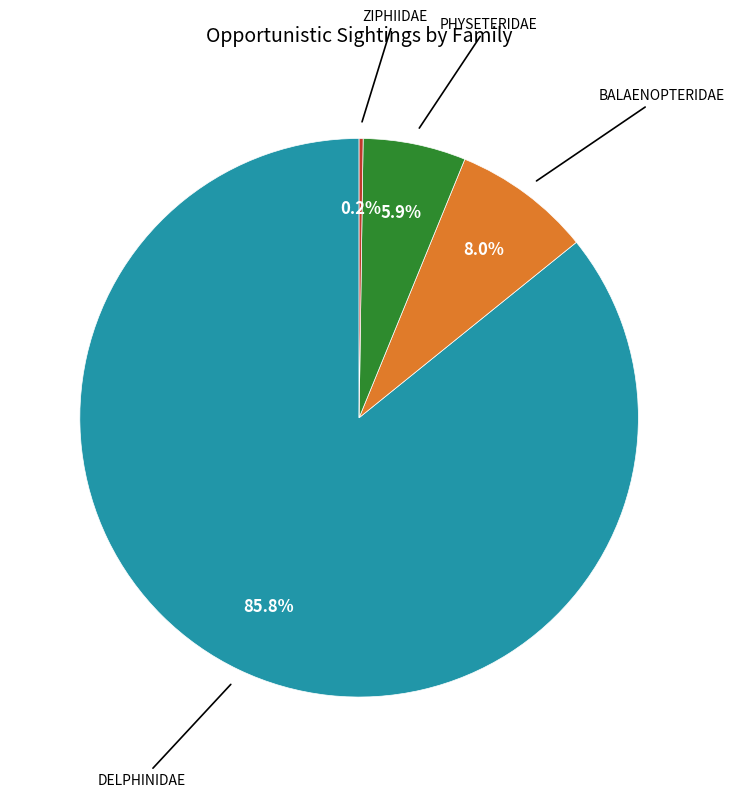

Is there a majority slice in this chart?

Yes